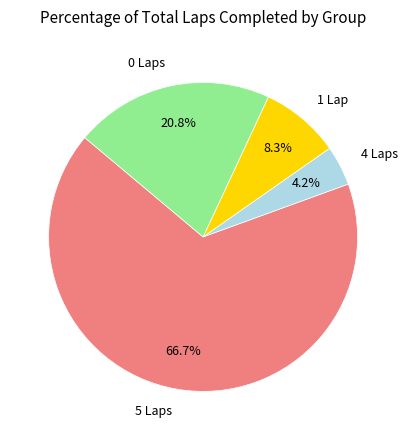

Approximately how many times larger is the value at 5 Laps compared to 0 Laps?

3.2